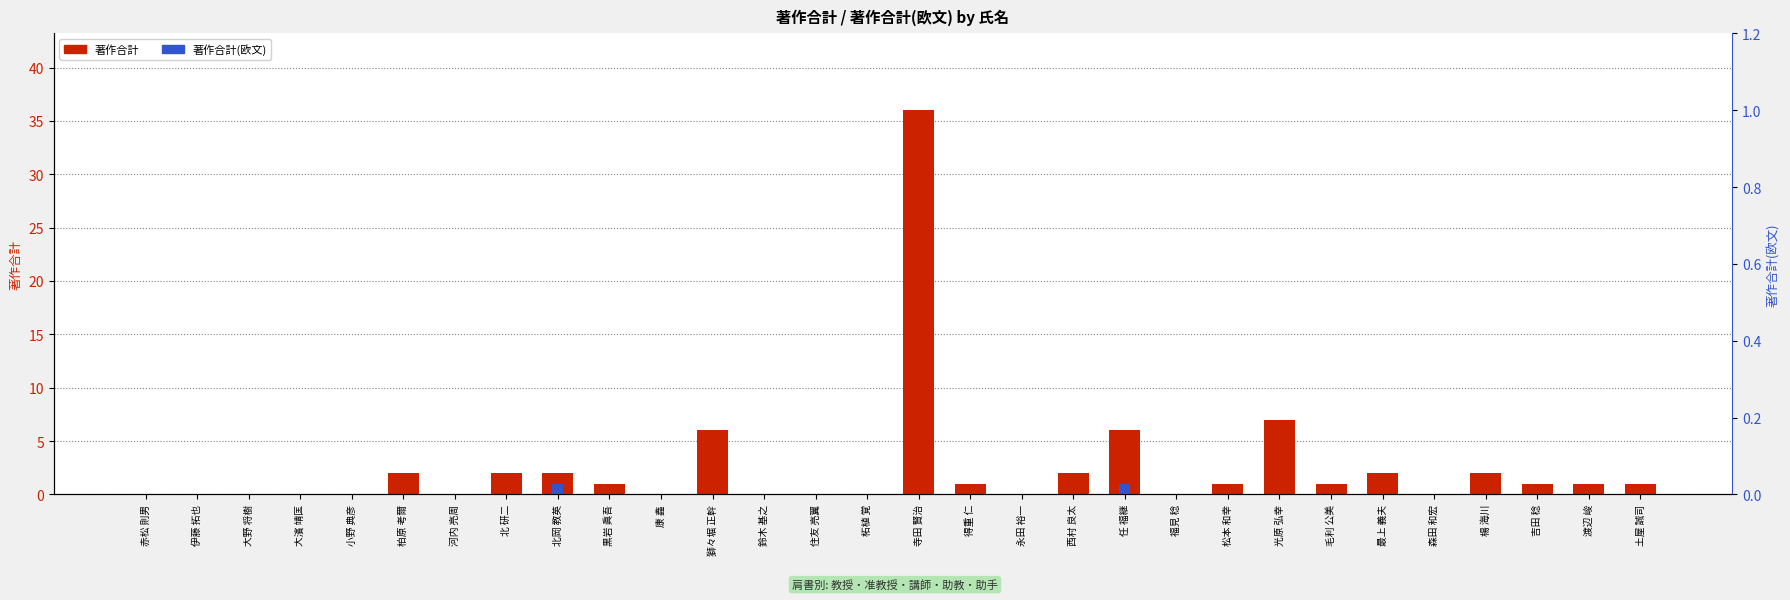

What is the difference between the maximum and second lowest values in the 著作合計 series?

36